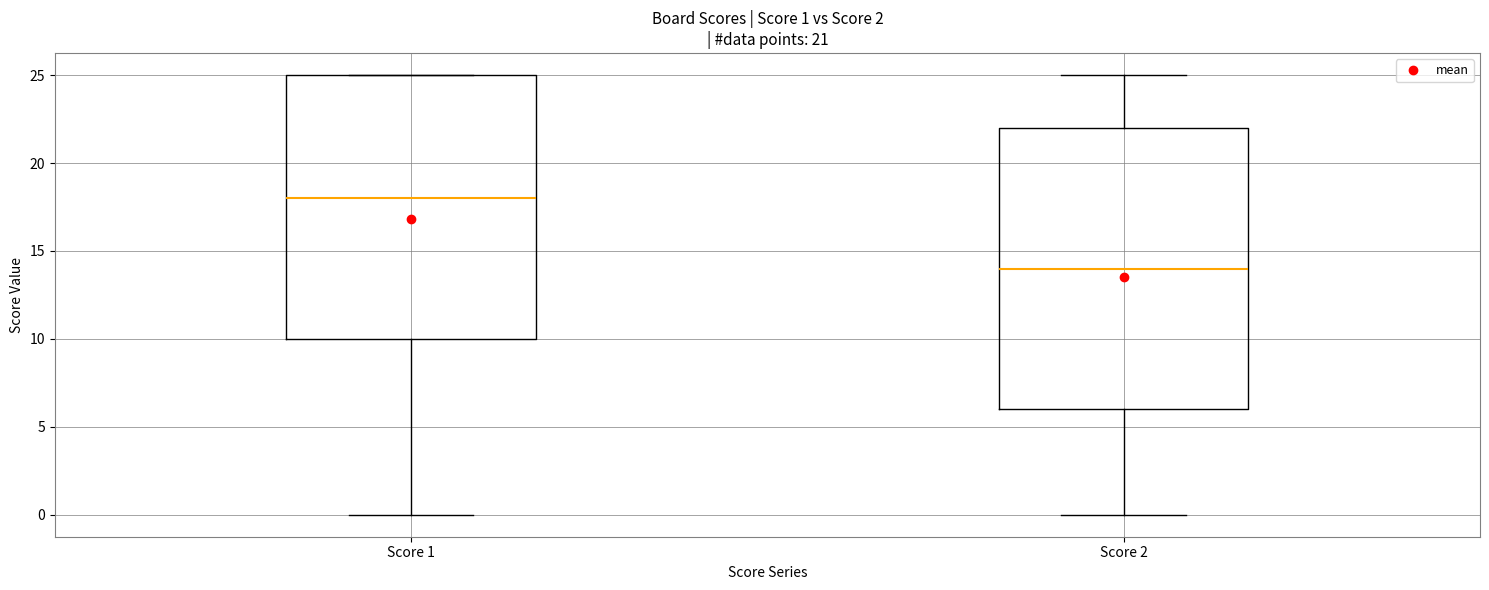

Which box is the tallest, from its lower edge to its upper edge?

Score 2